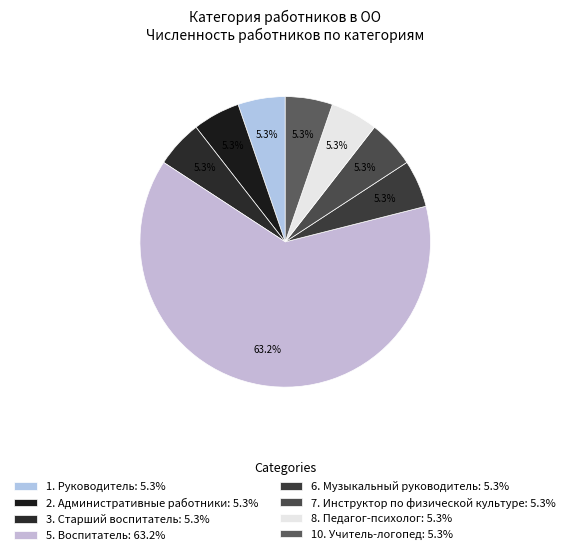

To the nearest percent, what portion does 5. Воспитатель represent?

63%